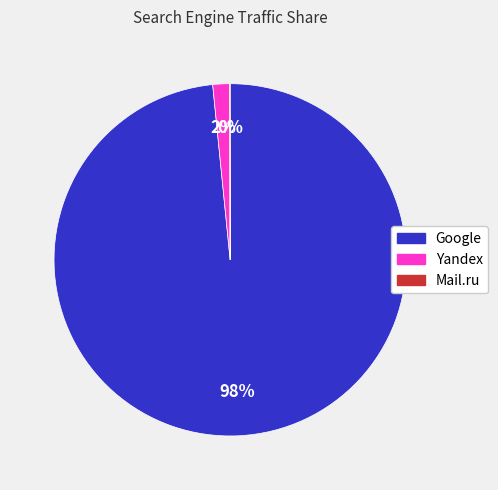

To the nearest percent, what is the difference between the largest and smallest slice percentages?

98%